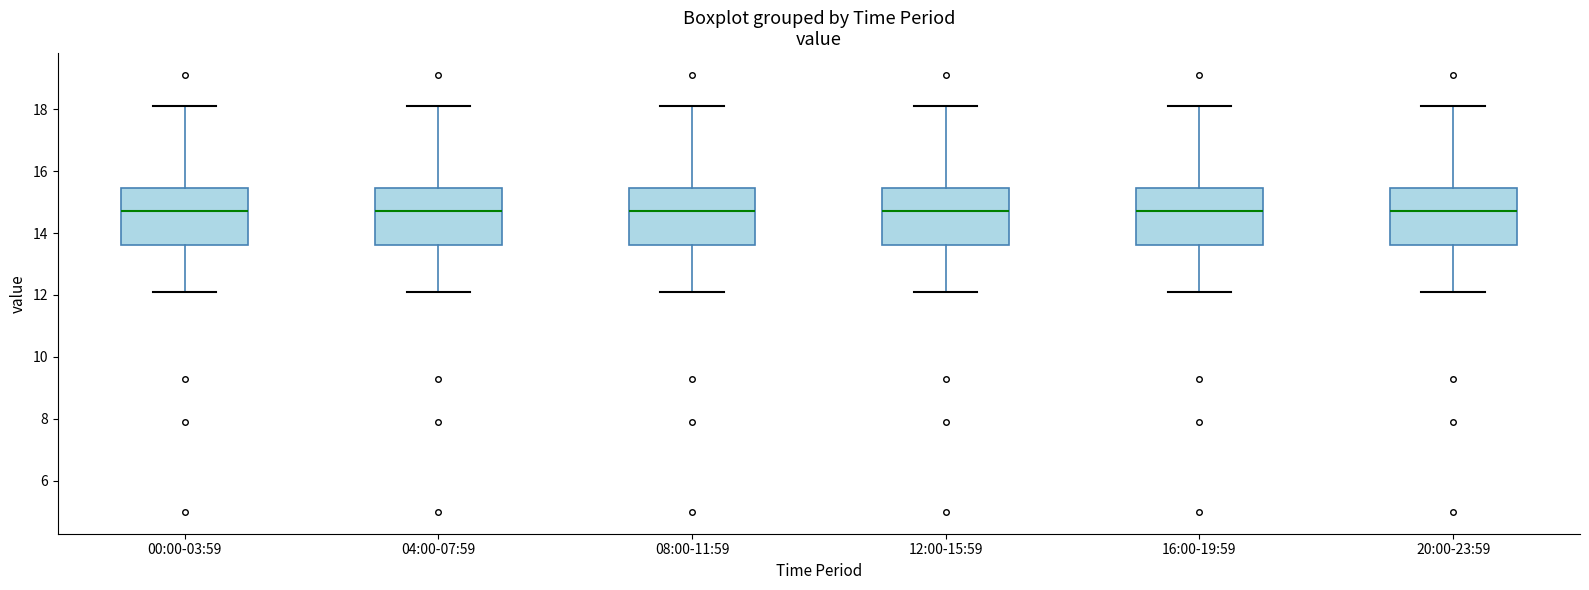

Reading left to right, read every box against the y-axis: the position of its median line, the range the box covers, and the ends of its whiskers. The values are not printed on the chart, so give them approximately, as read against the axis.

00:00-03:59: median 14.8, box 13.6 to 15.4, whiskers 12.2 to 18.2
04:00-07:59: median 14.8, box 13.6 to 15.4, whiskers 12.2 to 18.2
08:00-11:59: median 14.8, box 13.6 to 15.4, whiskers 12.2 to 18.2
12:00-15:59: median 14.8, box 13.6 to 15.4, whiskers 12.2 to 18.2
16:00-19:59: median 14.8, box 13.6 to 15.4, whiskers 12.2 to 18.2
20:00-23:59: median 14.8, box 13.6 to 15.4, whiskers 12.2 to 18.2